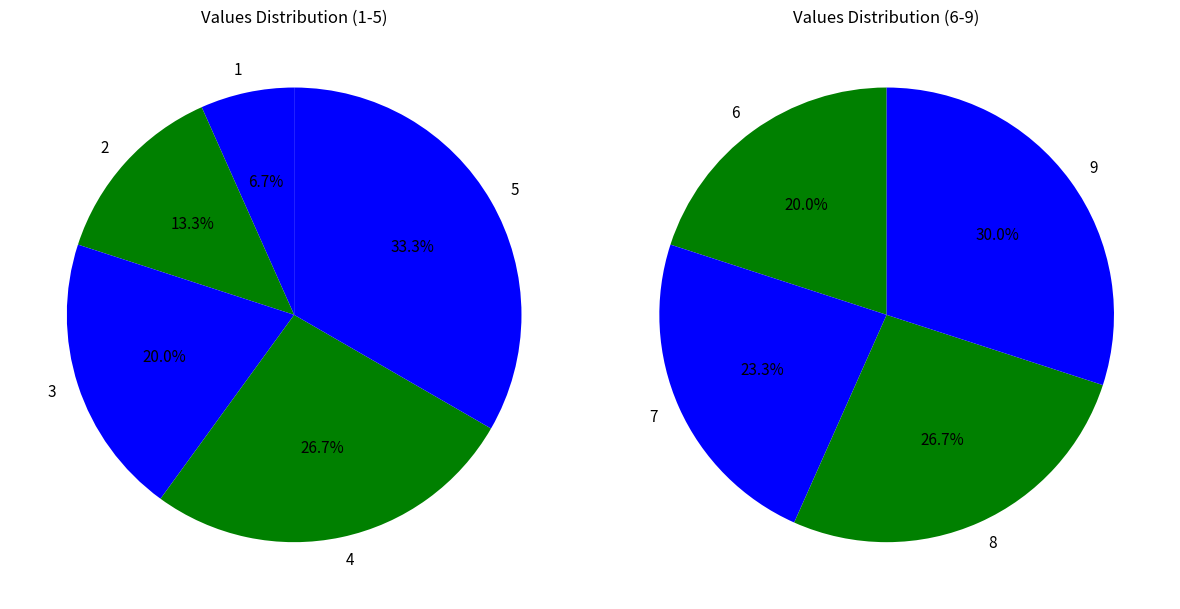

What is the ratio of the value at 2 to the value at 5?

0.4